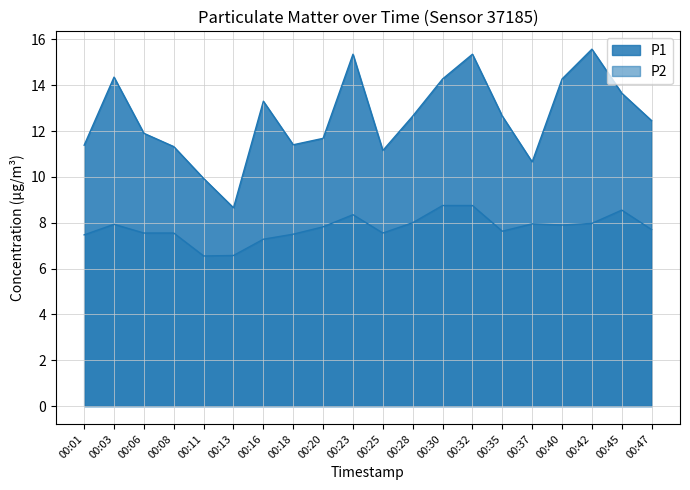

List the series in order of their overall mean, lowest first.

P2, P1